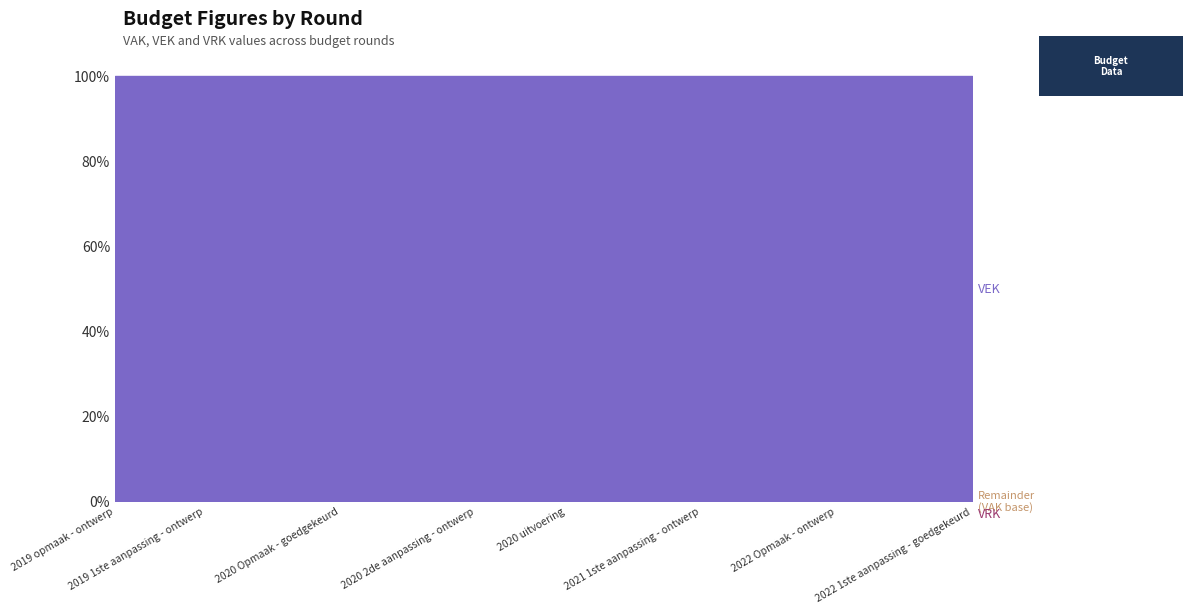

Is the value of VRK at 4 greater than the value of VEK at VAK?

No